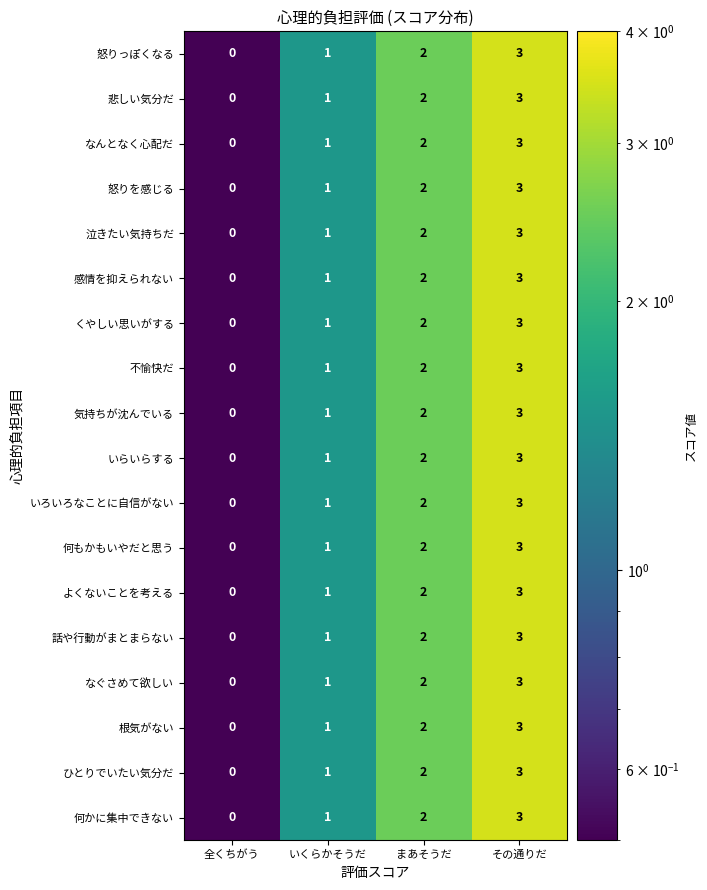

List the labels in order of 感情を抑えられない value, largest first.

その通りだ, まあそうだ, いくらかそうだ, 全くちがう